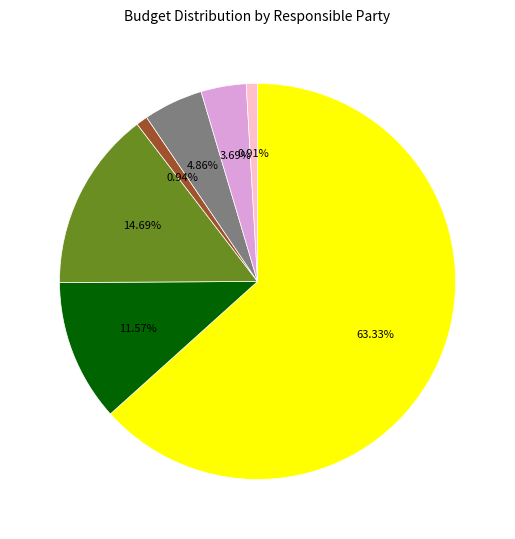

Does any single category account for the majority?

Yes